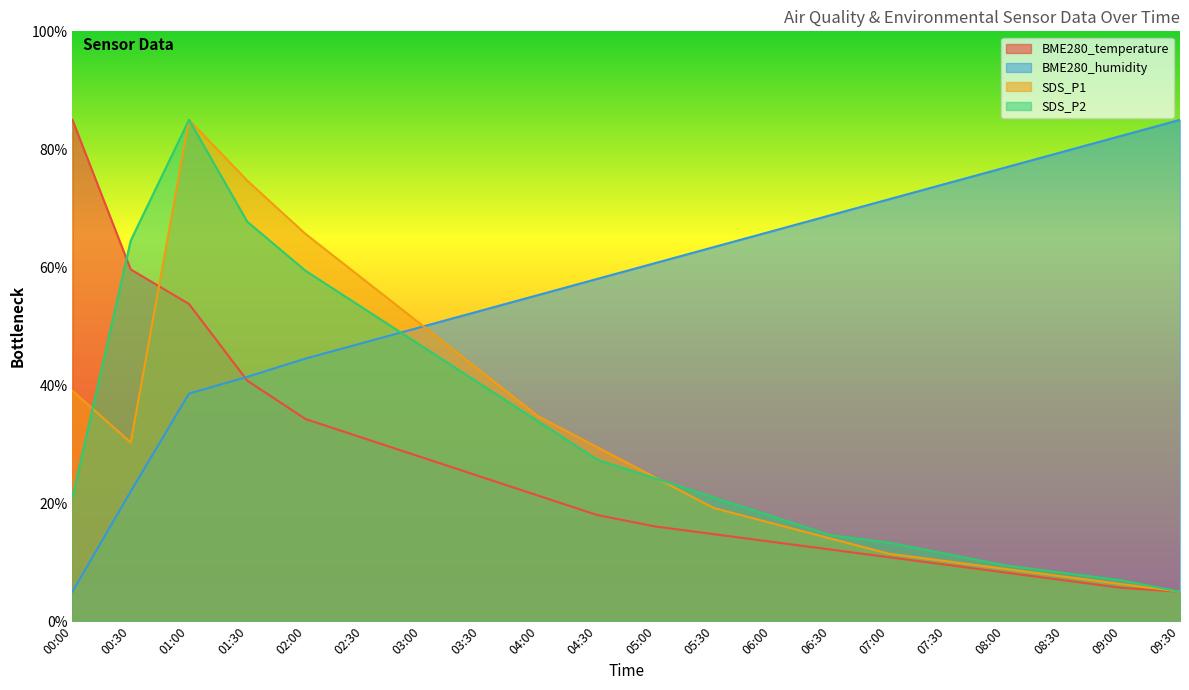

At which label does BME280_humidity reach its peak?

09:30